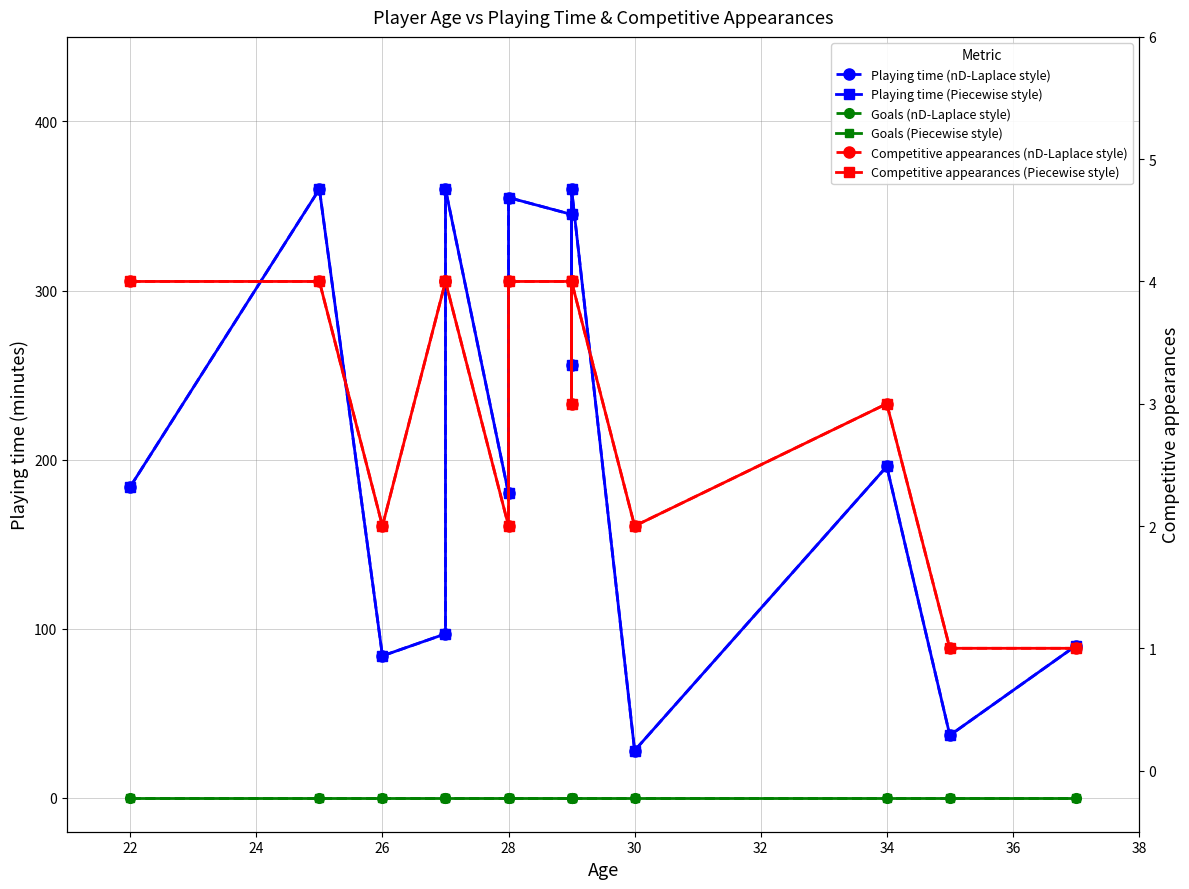

Which series has the largest total across all categories?

Playing time (nD-Laplace style)